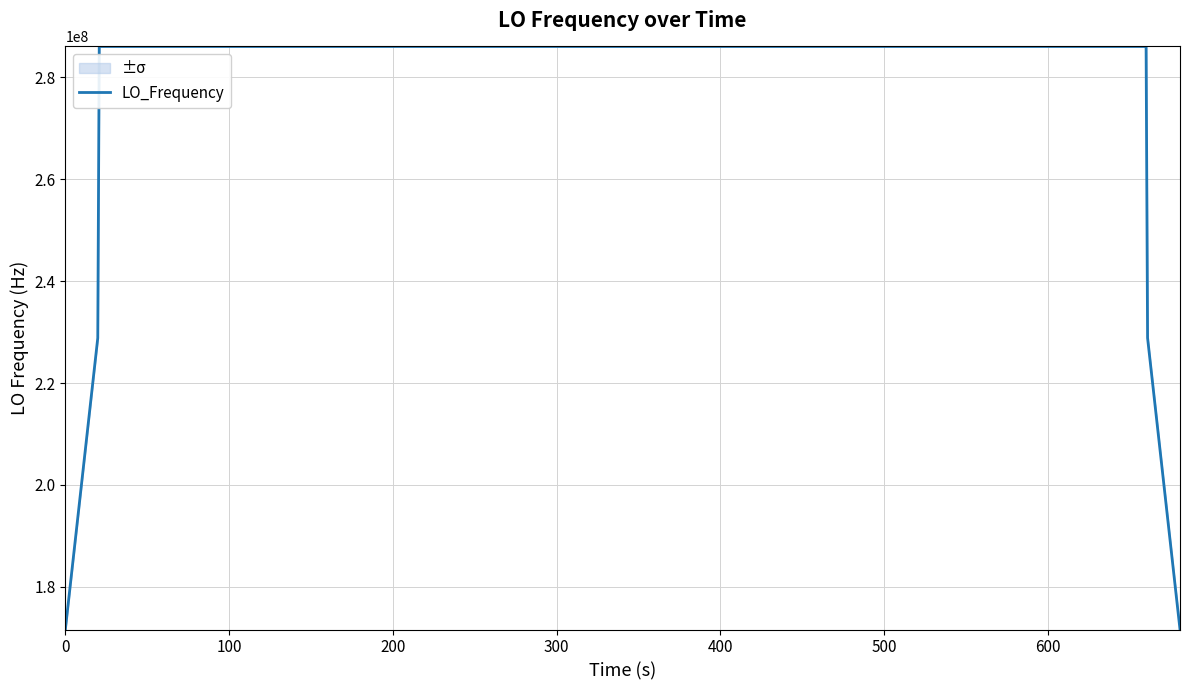

What is the value of the 34th point from the left?

286046999.1